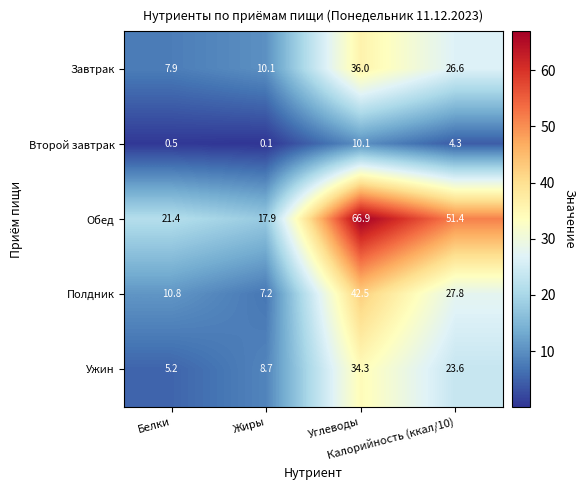

What is the sum of all Второй завтрак values?

15.0